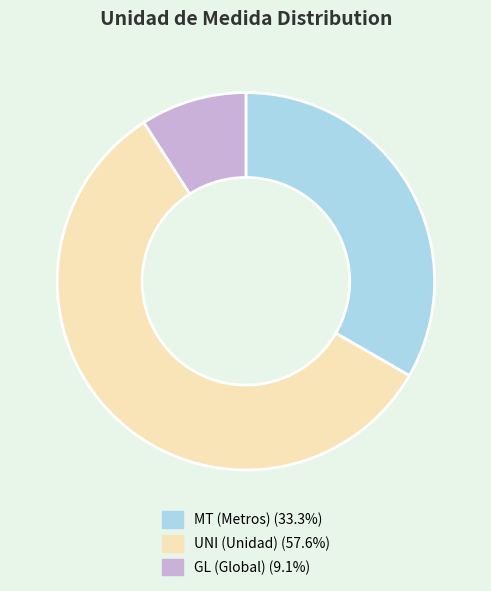

Rank the categories by value from lowest to highest.

GL, MT, UNI